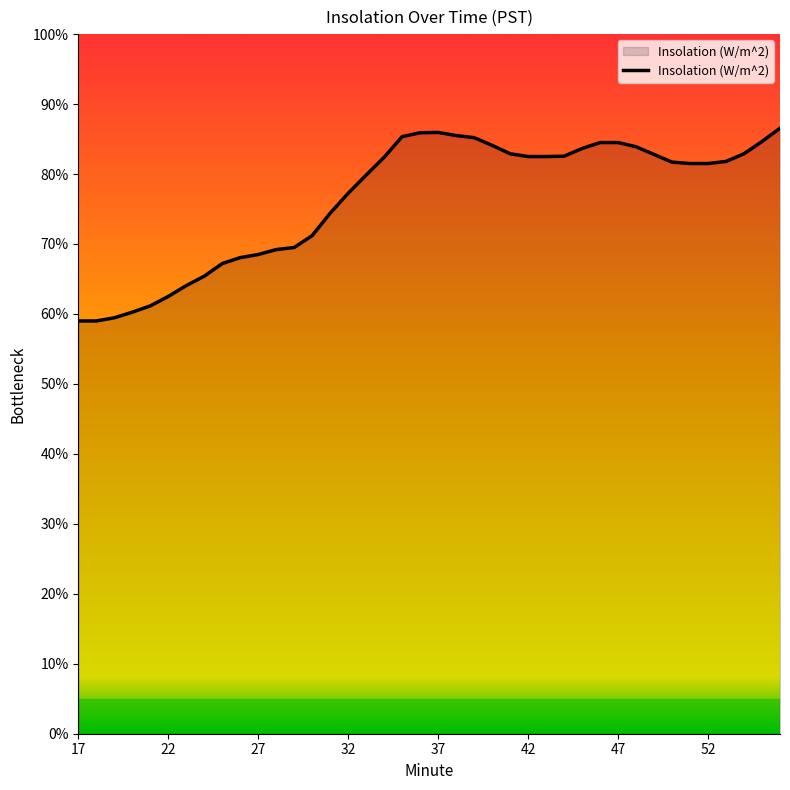

Which label corresponds to the smallest value in the chart?

17